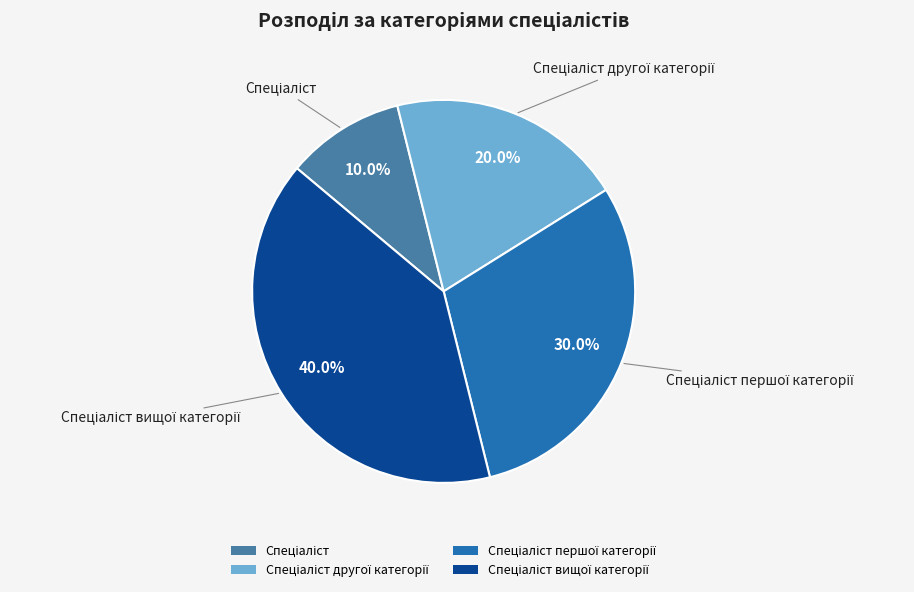

Is there any slice that represents more than half of the pie?

No